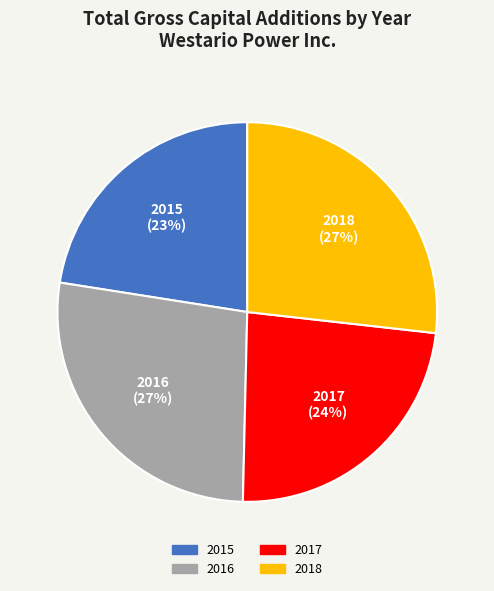

True or false: 2017 accounts for 38% of the total.

False